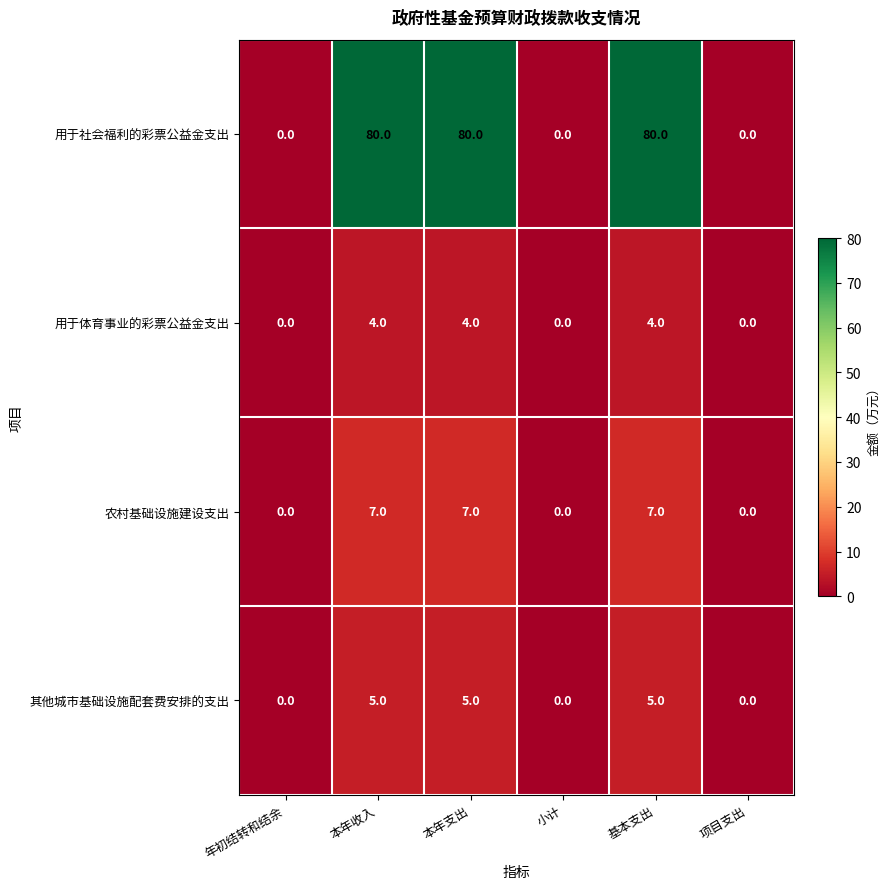

Is it true that 用于体育事业的彩票公益金支出 equals 0 at 年初结转和结余?

True